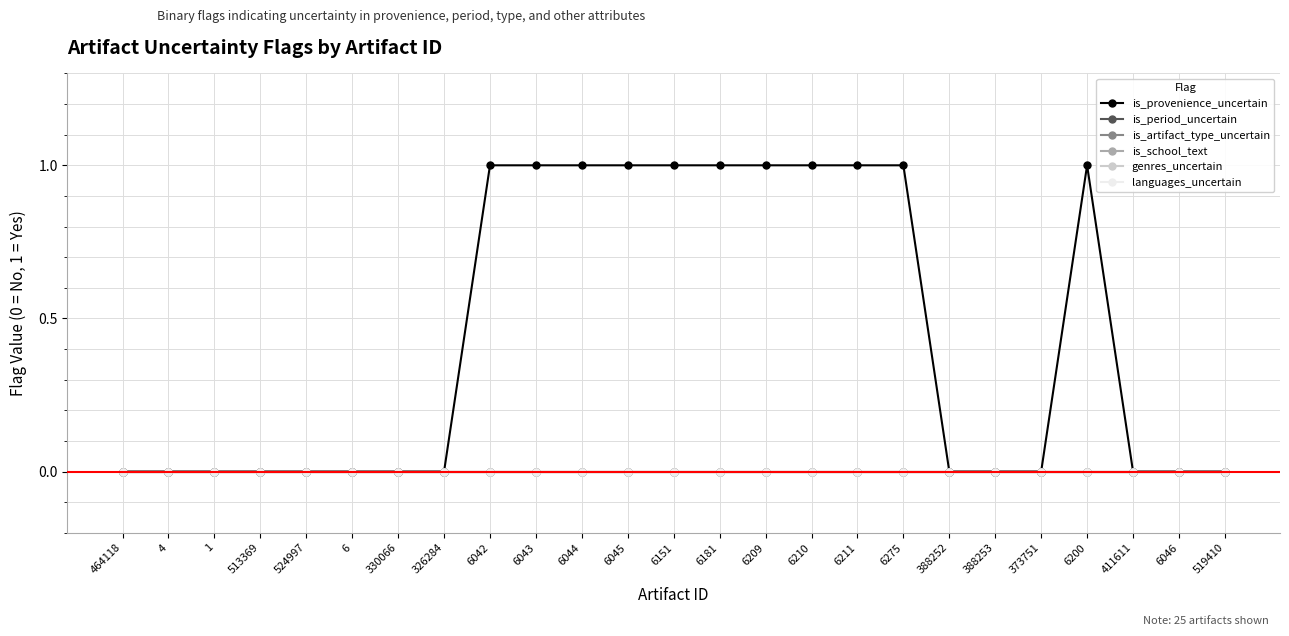

True or false: languages_uncertain has more than 1 points higher than both neighbors.

False